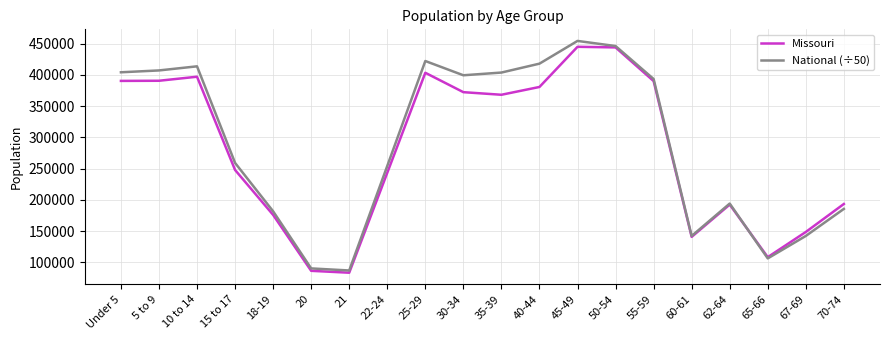

At 35-39, list the series in order from largest to smallest.

National (÷50), Missouri